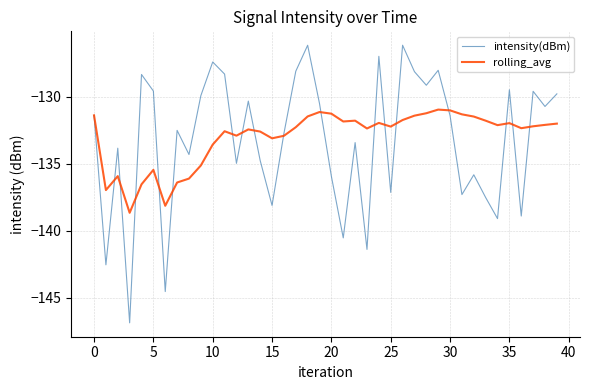

What is the lowest value of the intensity(dBm) series?

-146.9